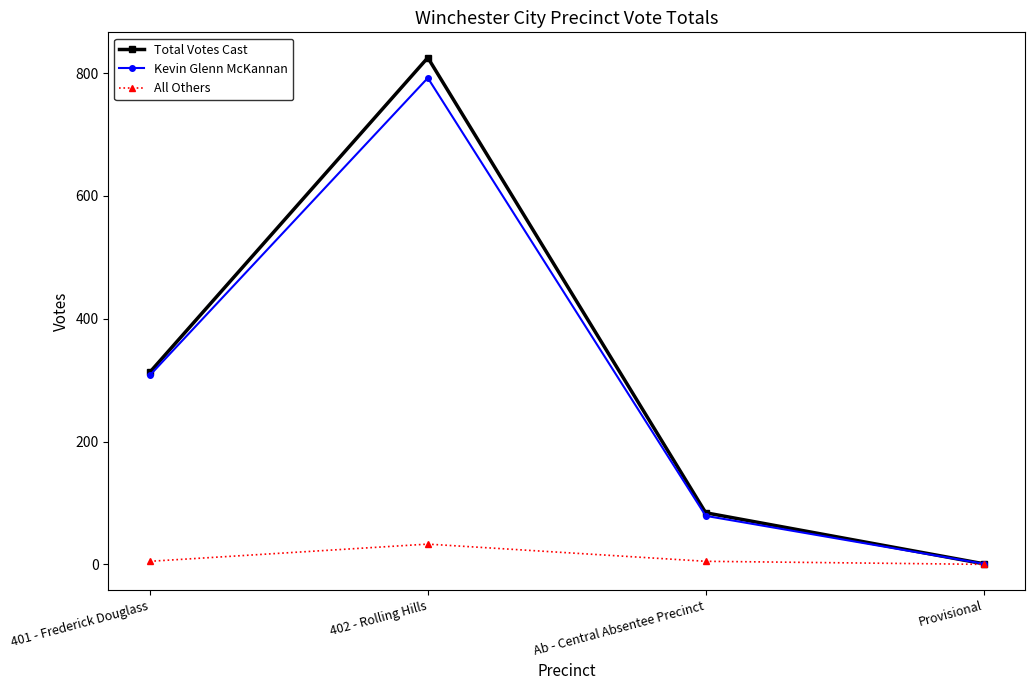

True or false: All Others has more than 2 interior local peaks.

False